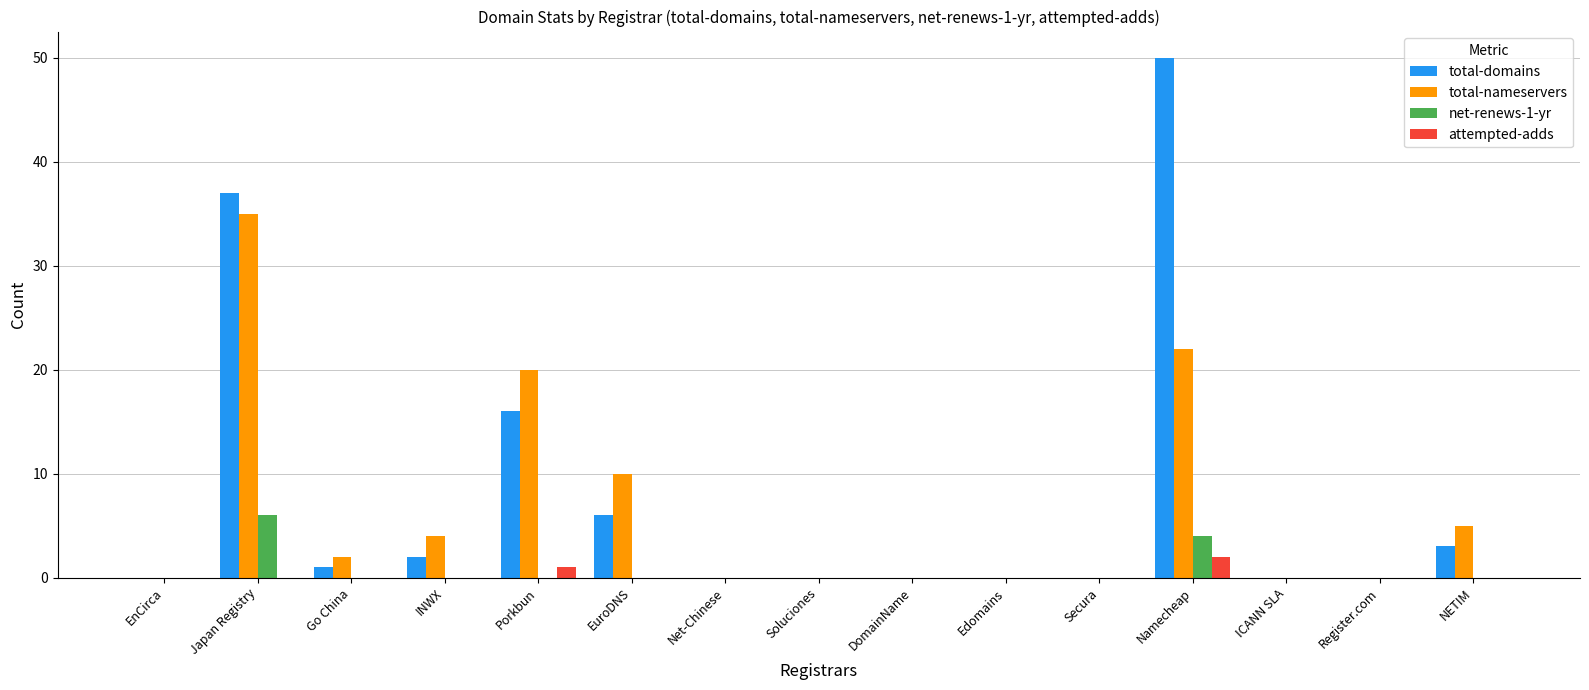

True or false: attempted-adds has a value of 0 at NETIM.

True